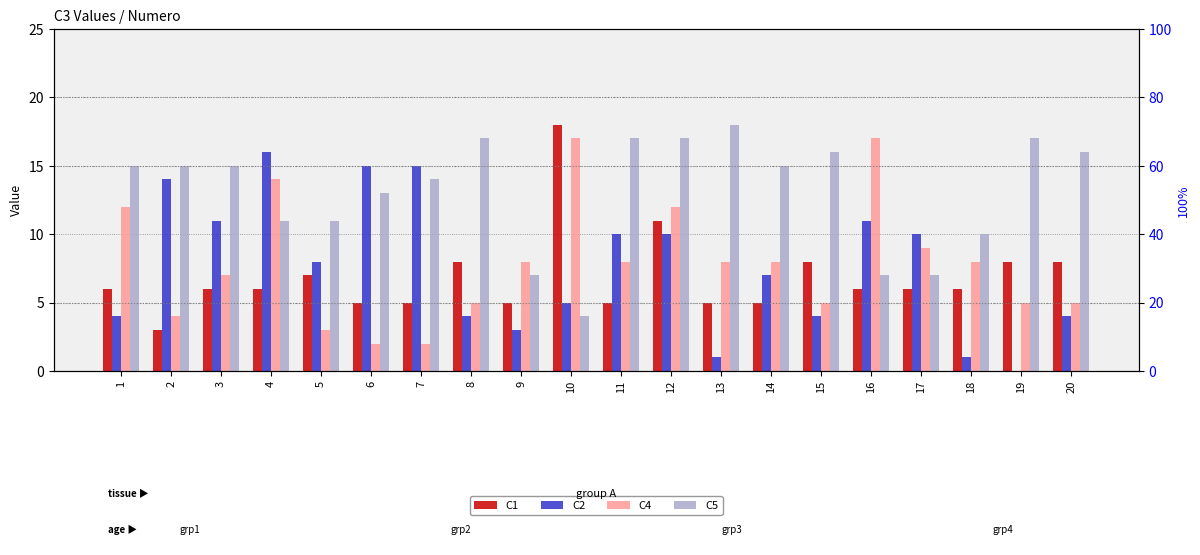

At how many categories does at least one series exceed 4?

20